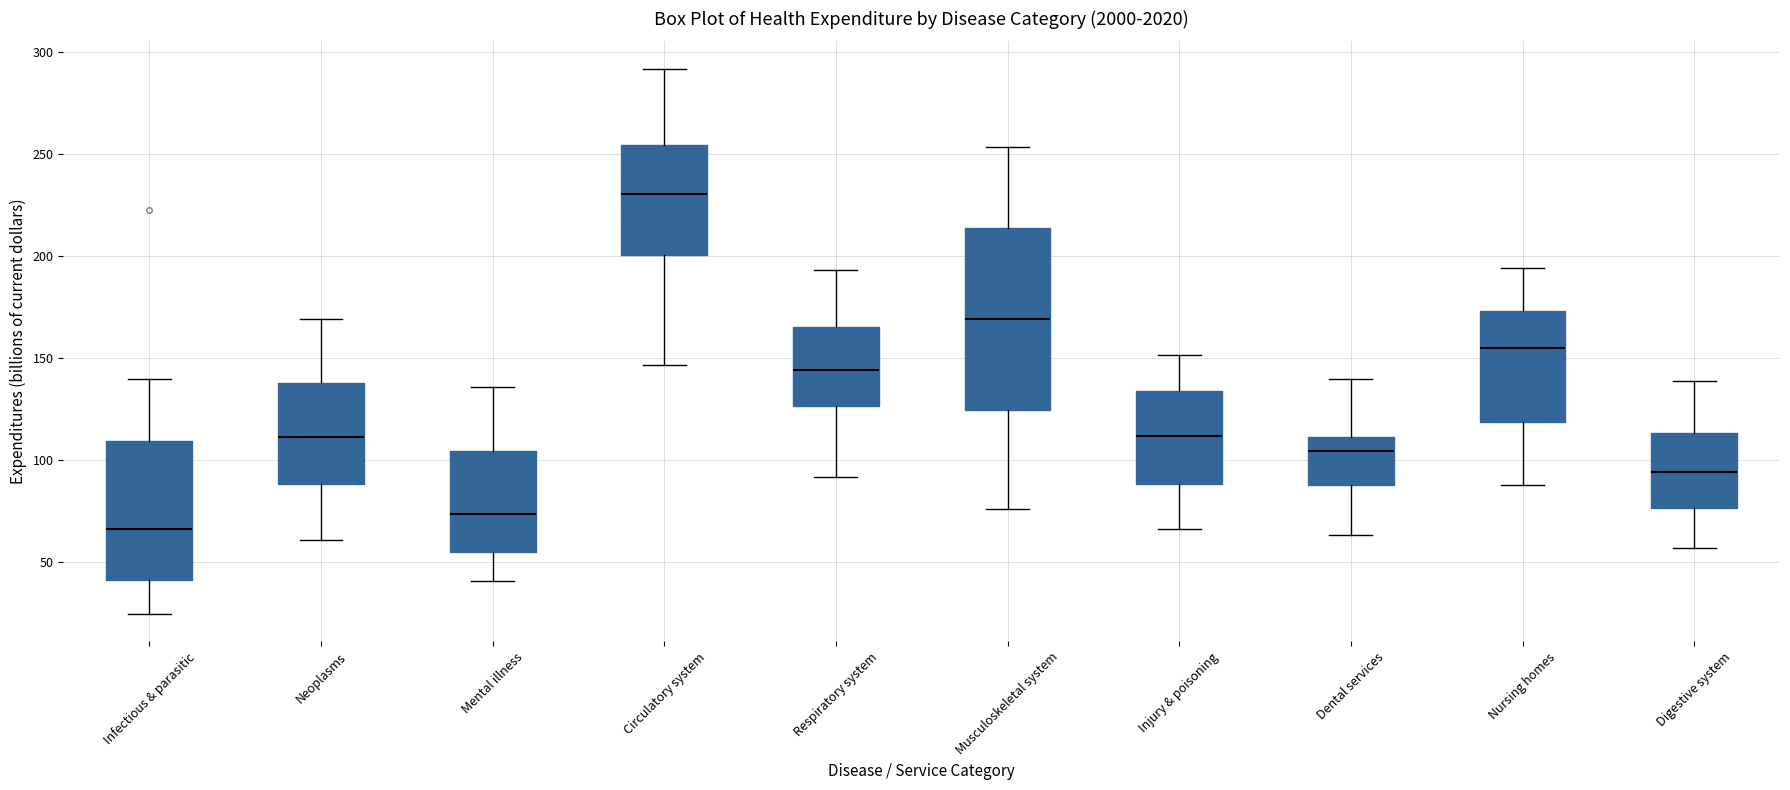

Reading left to right, transcribe this box plot: for each box, give where its median line is, the range the box spans, and where its two whiskers end, as read against the y-axis. The values are not printed on the chart, so give them approximately, as read against the axis.

Infectious & parasitic: median 65, box 40 to 110, whiskers 25 to 140
Neoplasms: median 110, box 90 to 140, whiskers 60 to 170
Mental illness: median 75, box 55 to 105, whiskers 40 to 135
Circulatory system: median 230, box 200 to 255, whiskers 145 to 290
Respiratory system: median 145, box 125 to 165, whiskers 90 to 195
Musculoskeletal system: median 170, box 125 to 215, whiskers 75 to 255
Injury & poisoning: median 110, box 90 to 135, whiskers 65 to 150
Dental services: median 105, box 90 to 110, whiskers 65 to 140
Nursing homes: median 155, box 120 to 175, whiskers 90 to 195
Digestive system: median 95, box 75 to 115, whiskers 55 to 140